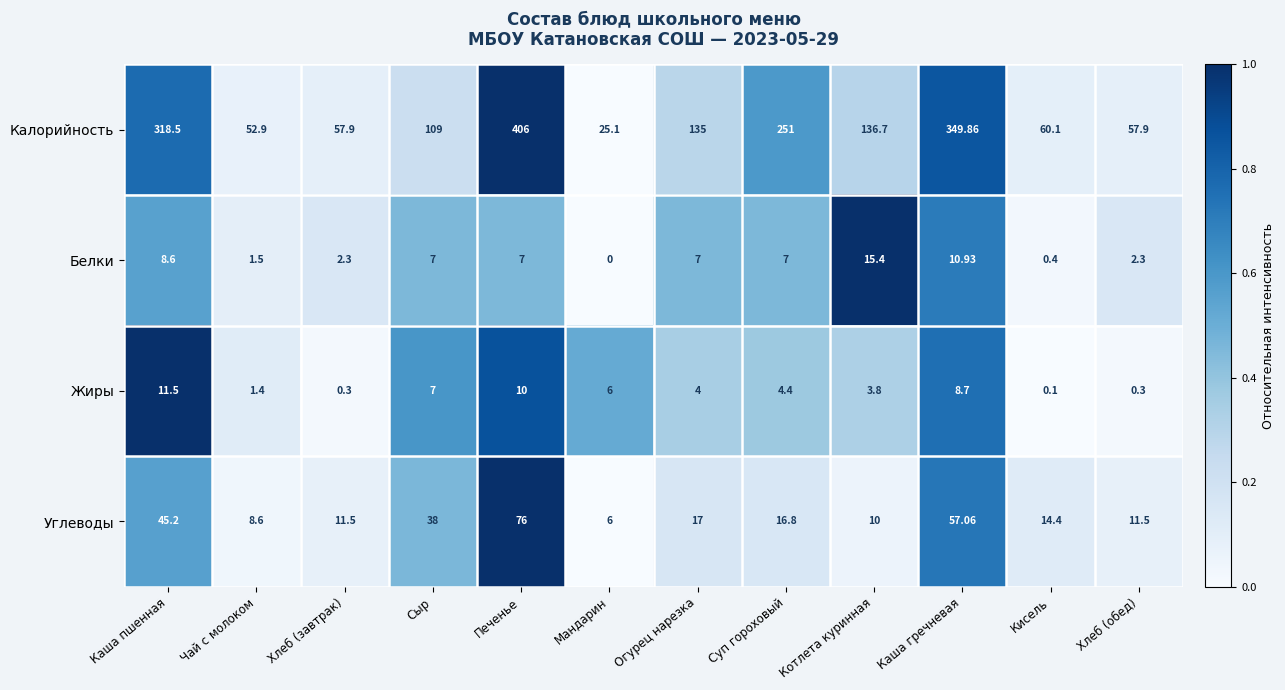

At Каша пшенная, list the series in order from largest to smallest.

Калорийность, Углеводы, Жиры, Белки